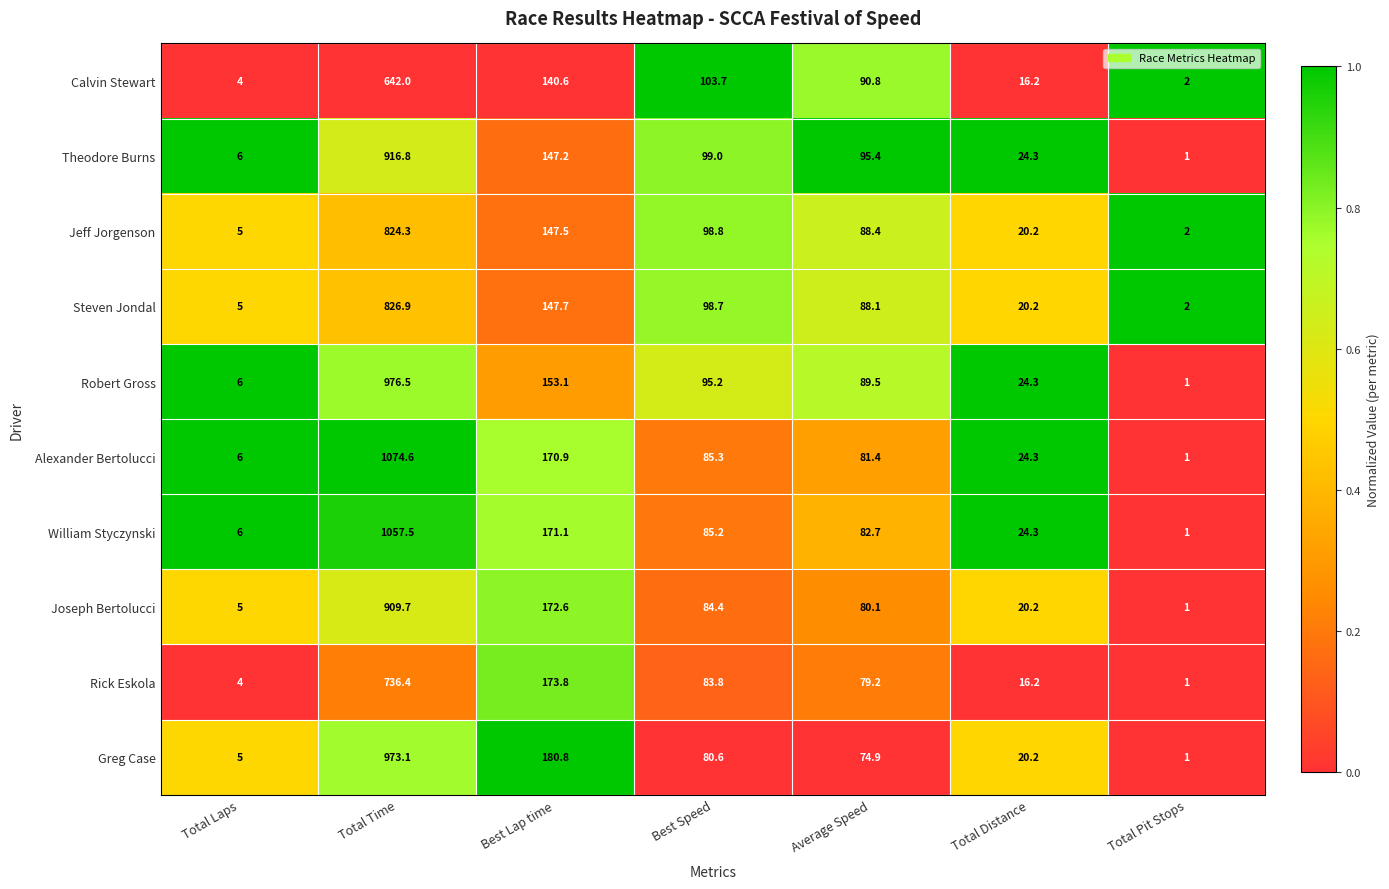

How many series are shown in this chart?

10